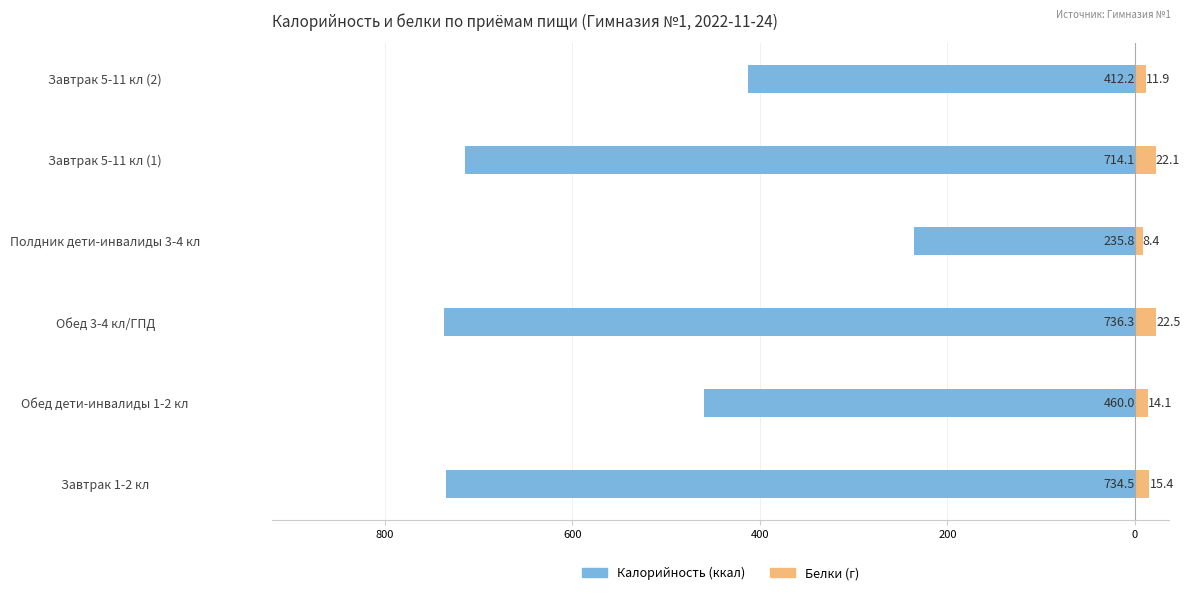

Is the value of Калорийность at Полдник дети-инвалиды 3-4 кл greater than the value of Белки at Обед дети-инвалиды 1-2 кл?

No